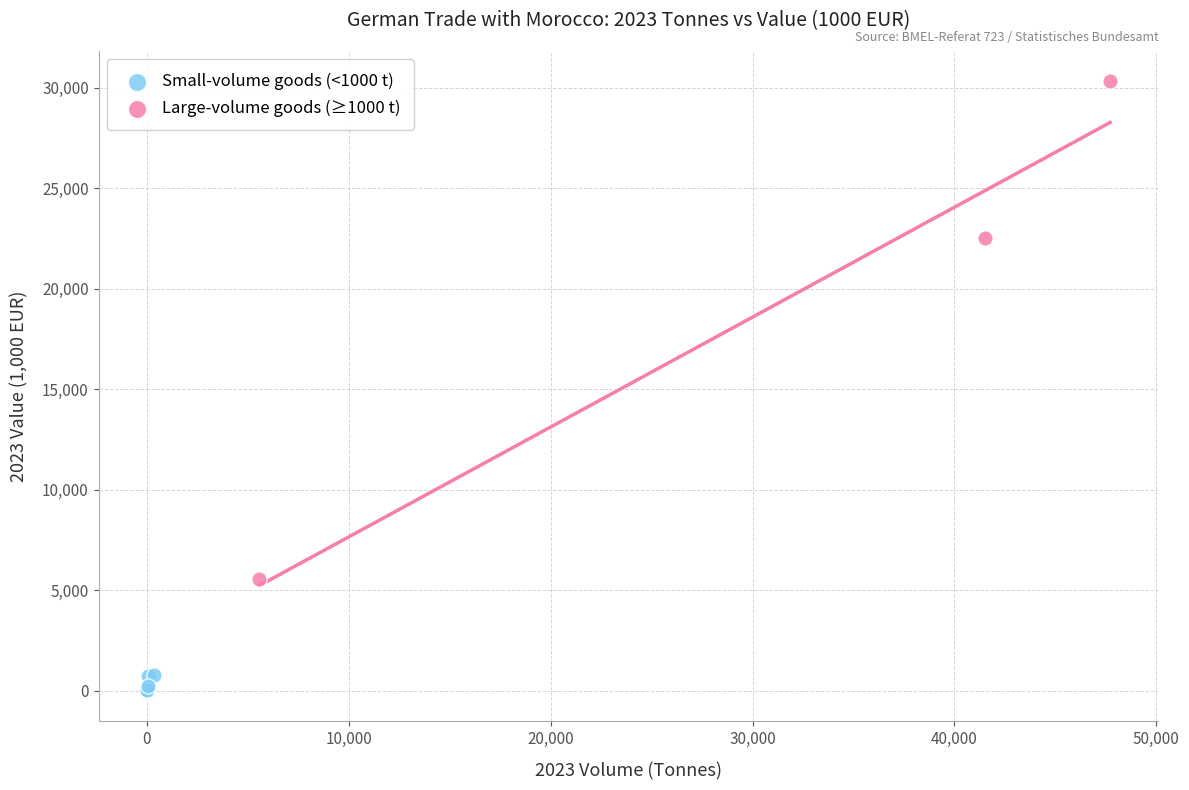

Which series reaches the minimum Y coordinate?

Small-volume goods (<1000 t)